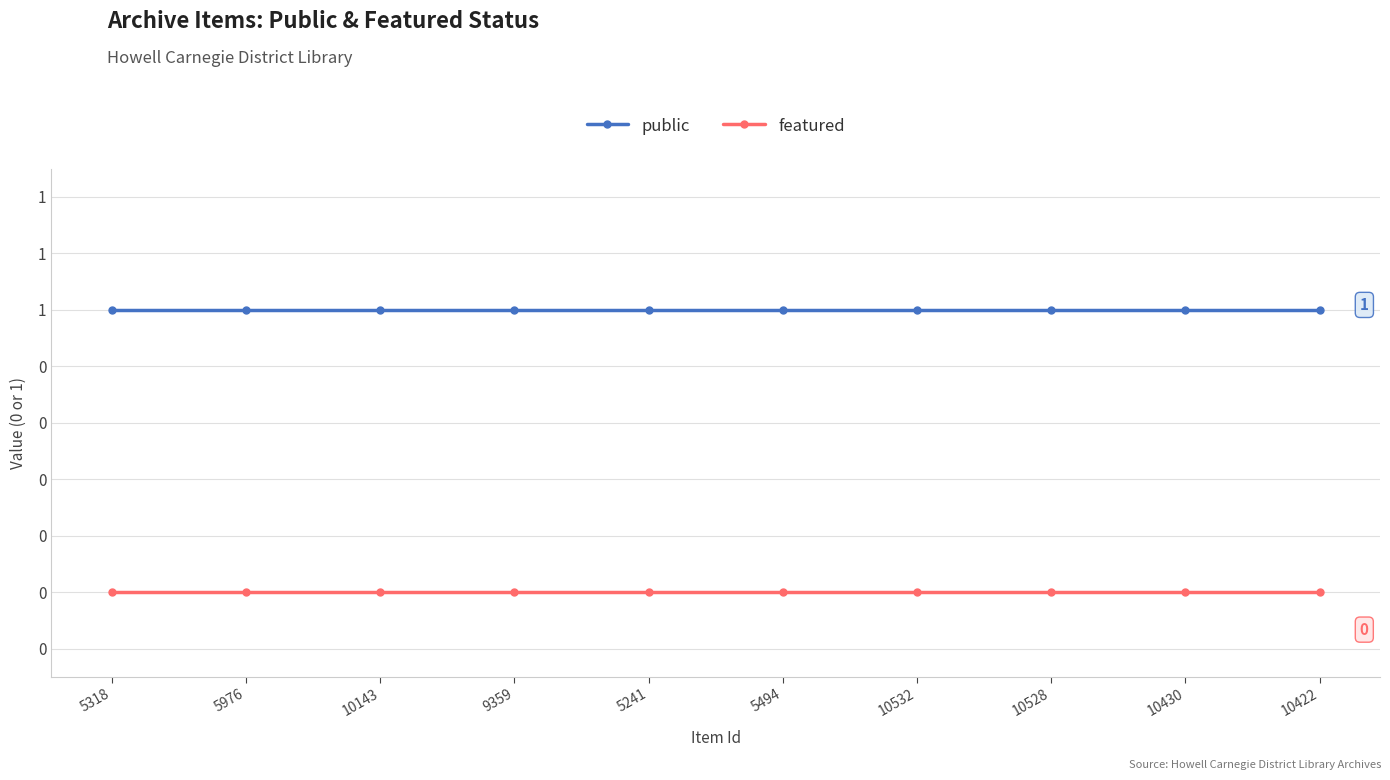

The featured series shows 0 at 10528. True or false?

True